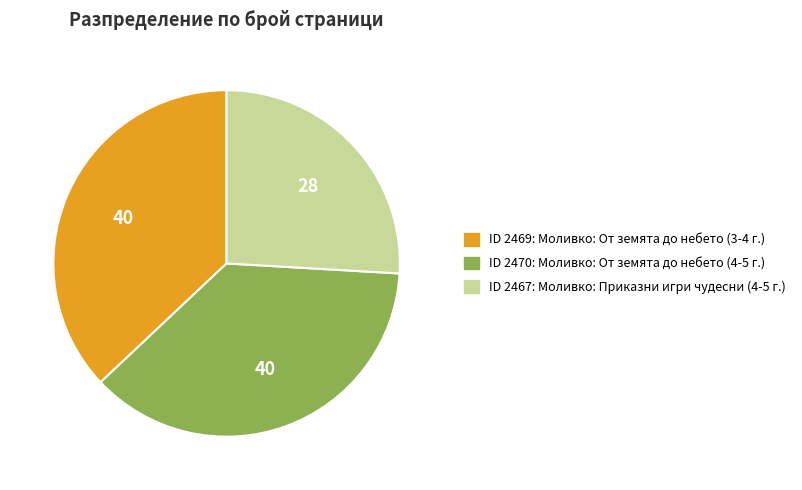

Does any single category account for the majority?

No